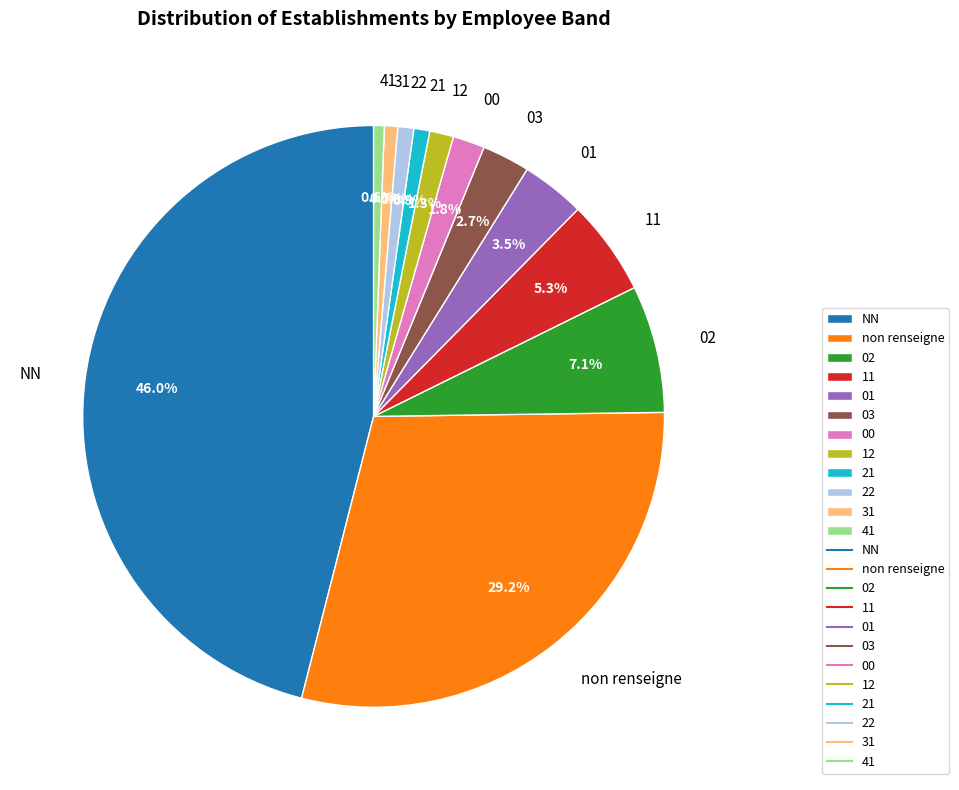

Does any single category account for the majority?

No